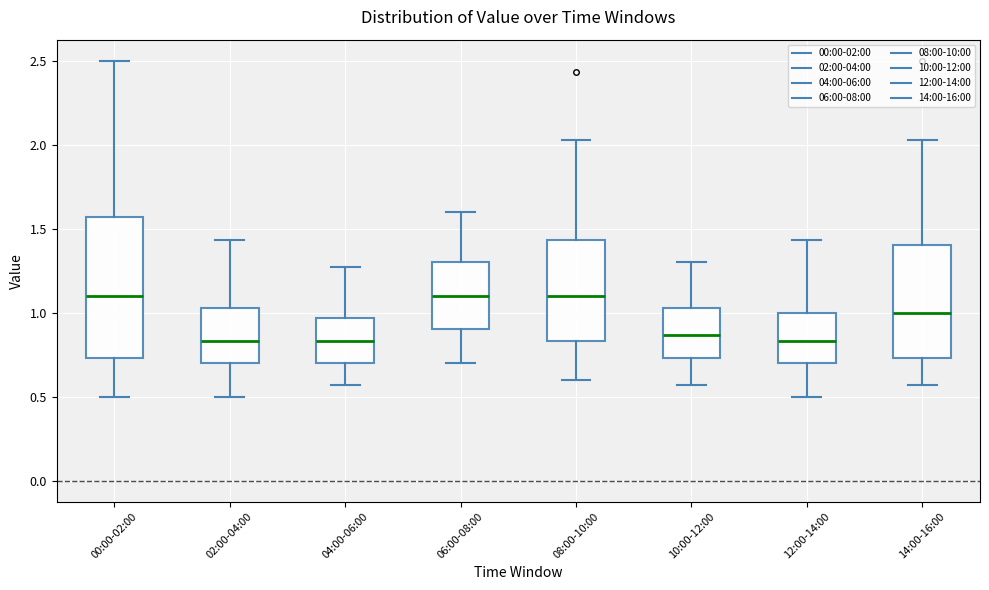

Reading left to right, read every box against the y-axis: the position of its median line, the range the box covers, and the ends of its whiskers. The values are not printed on the chart, so give them approximately, as read against the axis.

00:00-02:00: median 1.10, box 0.75 to 1.55, whiskers 0.50 to 2.50
02:00-04:00: median 0.85, box 0.70 to 1.05, whiskers 0.50 to 1.45
04:00-06:00: median 0.85, box 0.70 to 0.95, whiskers 0.55 to 1.25
06:00-08:00: median 1.10, box 0.90 to 1.30, whiskers 0.70 to 1.60
08:00-10:00: median 1.10, box 0.85 to 1.45, whiskers 0.60 to 2.05
10:00-12:00: median 0.85, box 0.75 to 1.05, whiskers 0.55 to 1.30
12:00-14:00: median 0.85, box 0.70 to 1.00, whiskers 0.50 to 1.45
14:00-16:00: median 1.00, box 0.75 to 1.40, whiskers 0.55 to 2.05